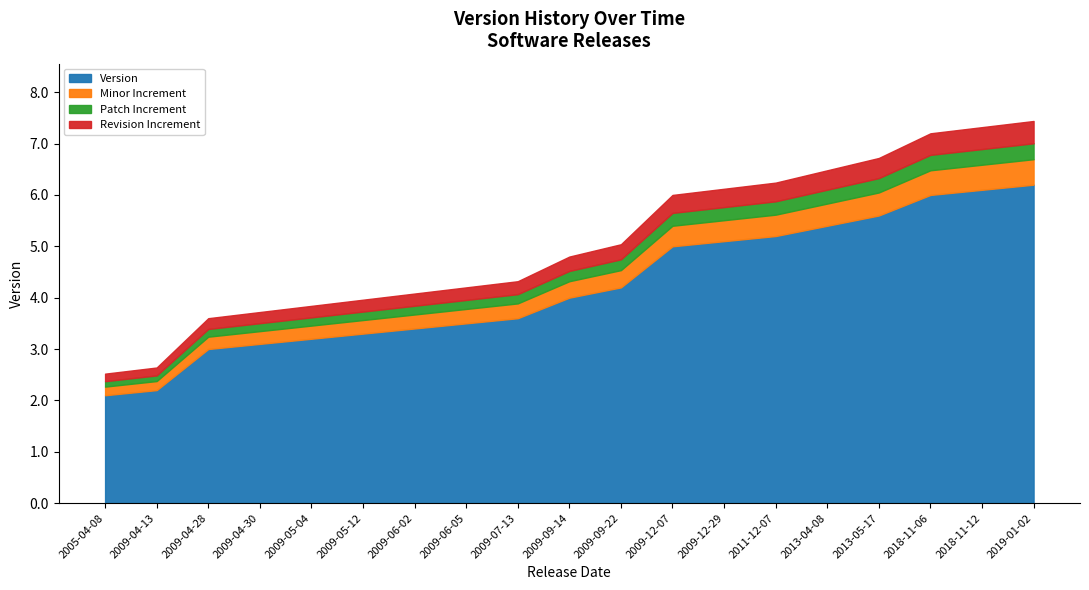

Rank the categories by value from highest to lowest.

2019-01-02, 2018-11-12, 2018-11-06, 2013-05-17, 2013-04-08, 2011-12-07, 2009-12-29, 2009-12-07, 2009-09-22, 2009-09-14, 2009-07-13, 2009-06-05, 2009-06-02, 2009-05-12, 2009-05-04, 2009-04-30, 2009-04-28, 2009-04-13, 2005-04-08